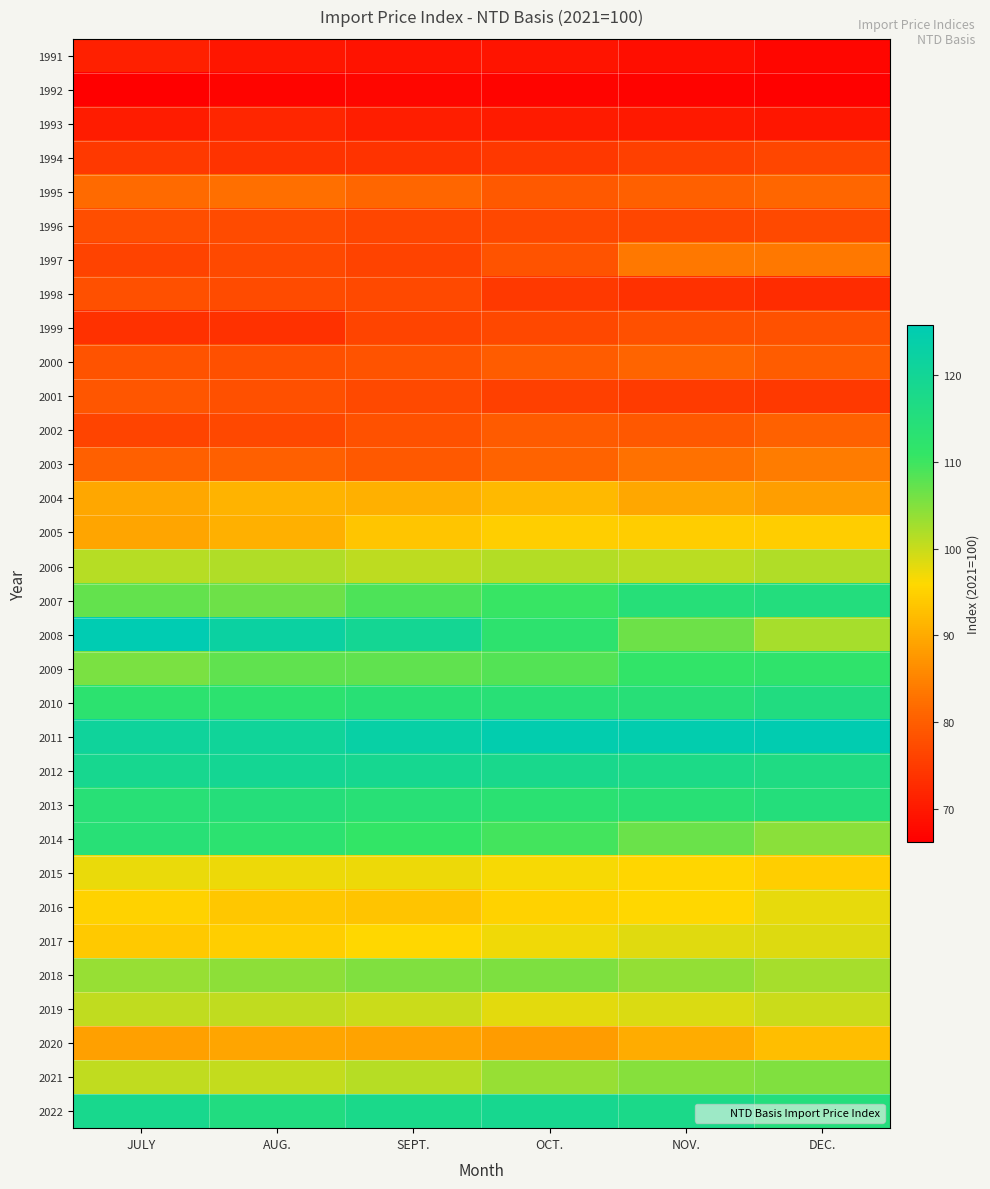

Rank the series by their maximum value, from lowest to highest.

1992, 1991, 1993, 1994, 1996, 1998, 1999, 2001, 2002, 2000, 1995, 1997, 2003, 2004, 2020, 2005, 2015, 2016, 2017, 2019, 2006, 2021, 2018, 2009, 2014, 2013, 2007, 2010, 2022, 2012, 2011, 2008